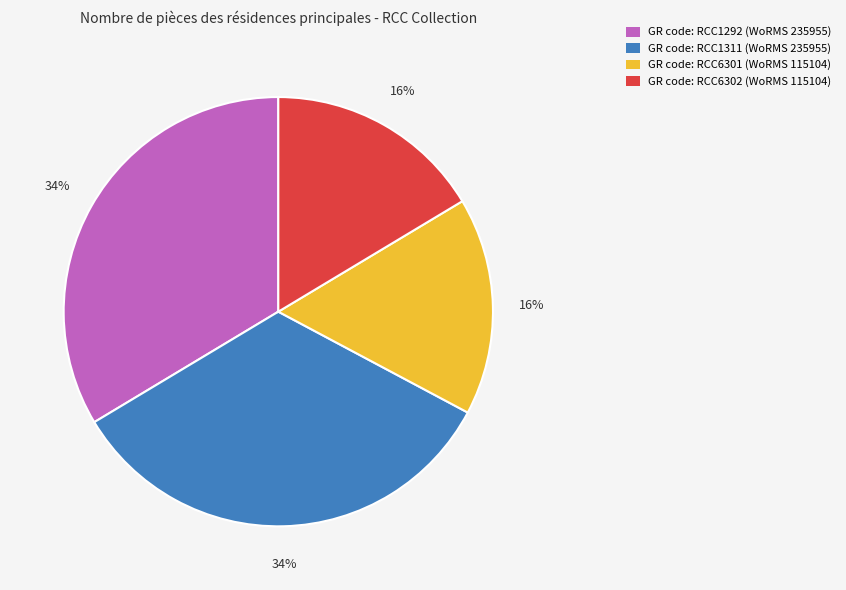

To the nearest percent, what portion does GR code: RCC1311 (WoRMS 235955) represent?

34%